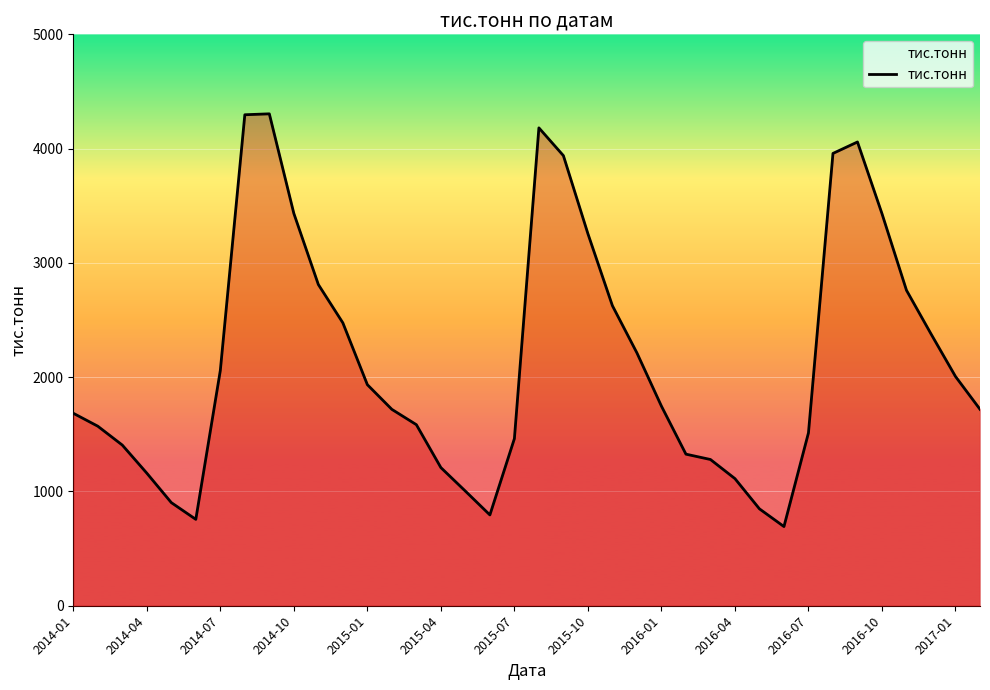

What is the difference between the maximum and minimum values?

3611.5